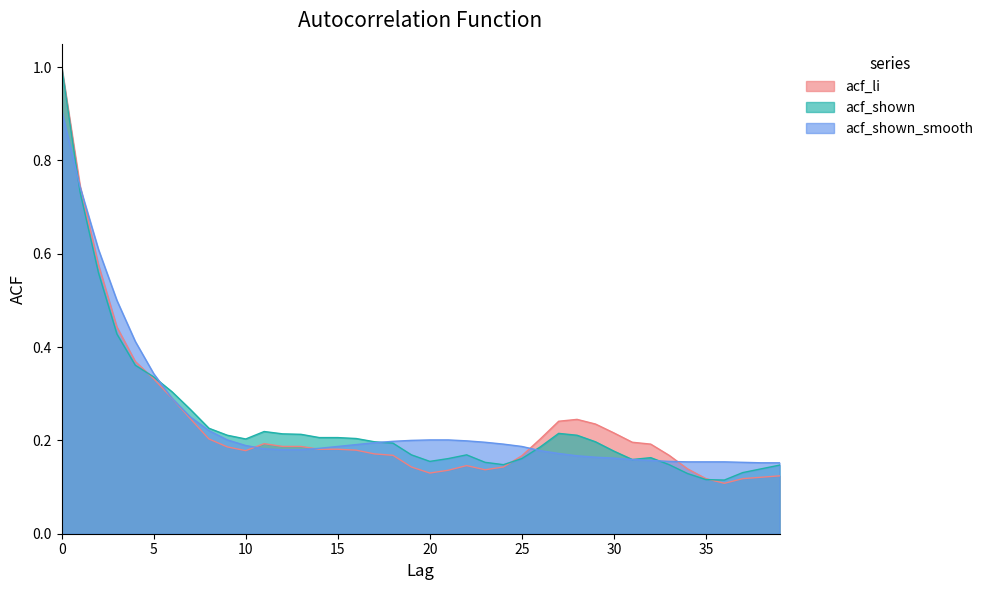

What is the smallest value displayed?

0.1